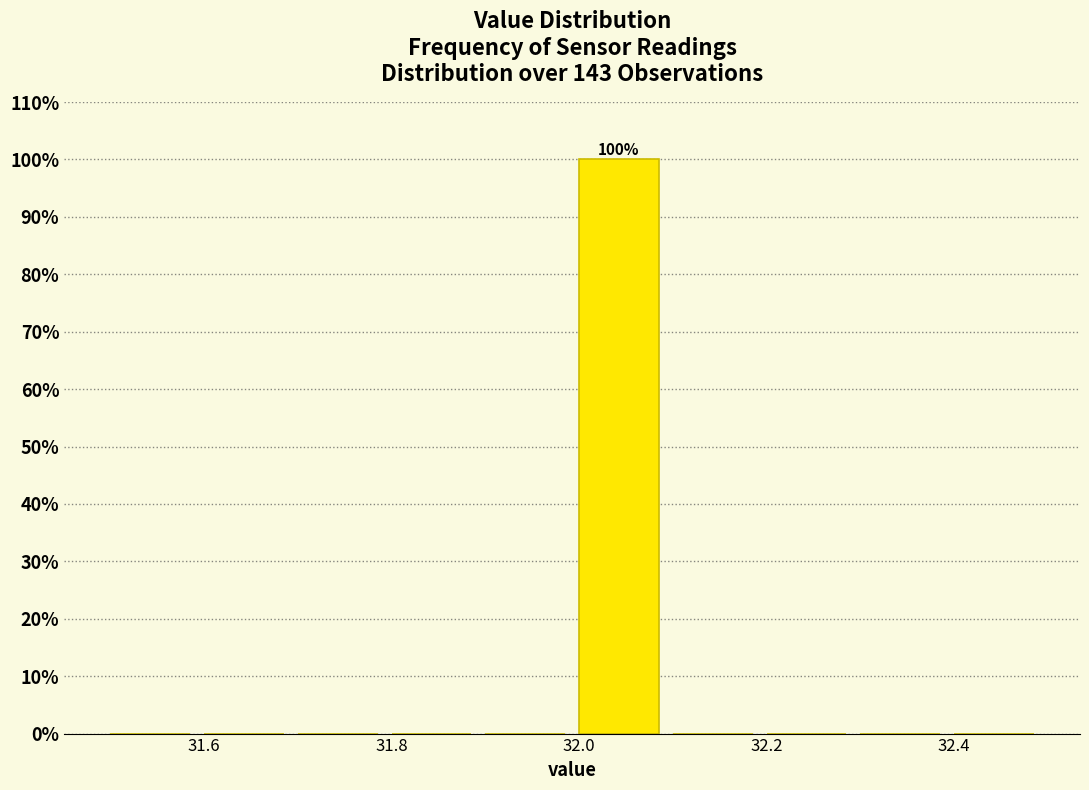

Which range on the x-axis has the tallest bar?

32.0 to 32.1